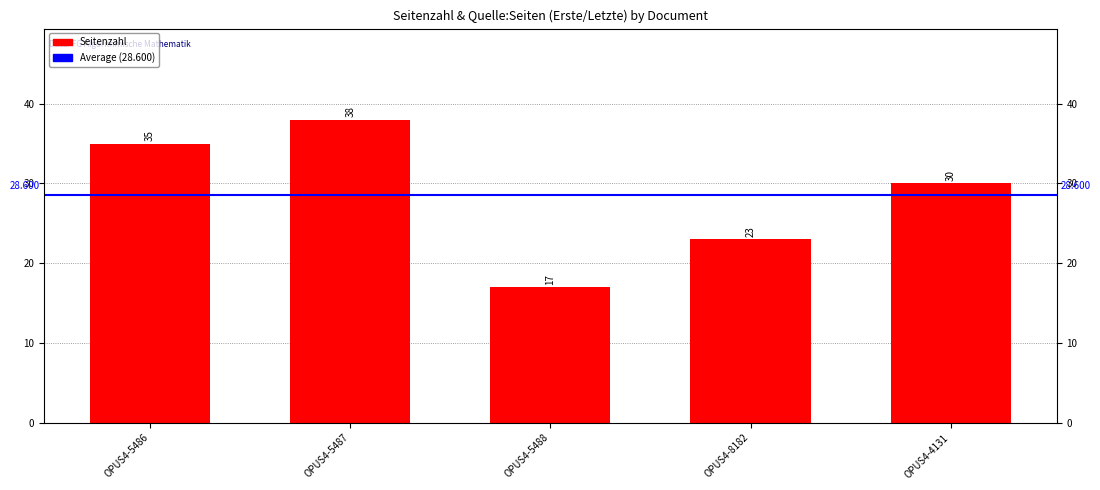

Where does the data first go above 30?

OPUS4-5486